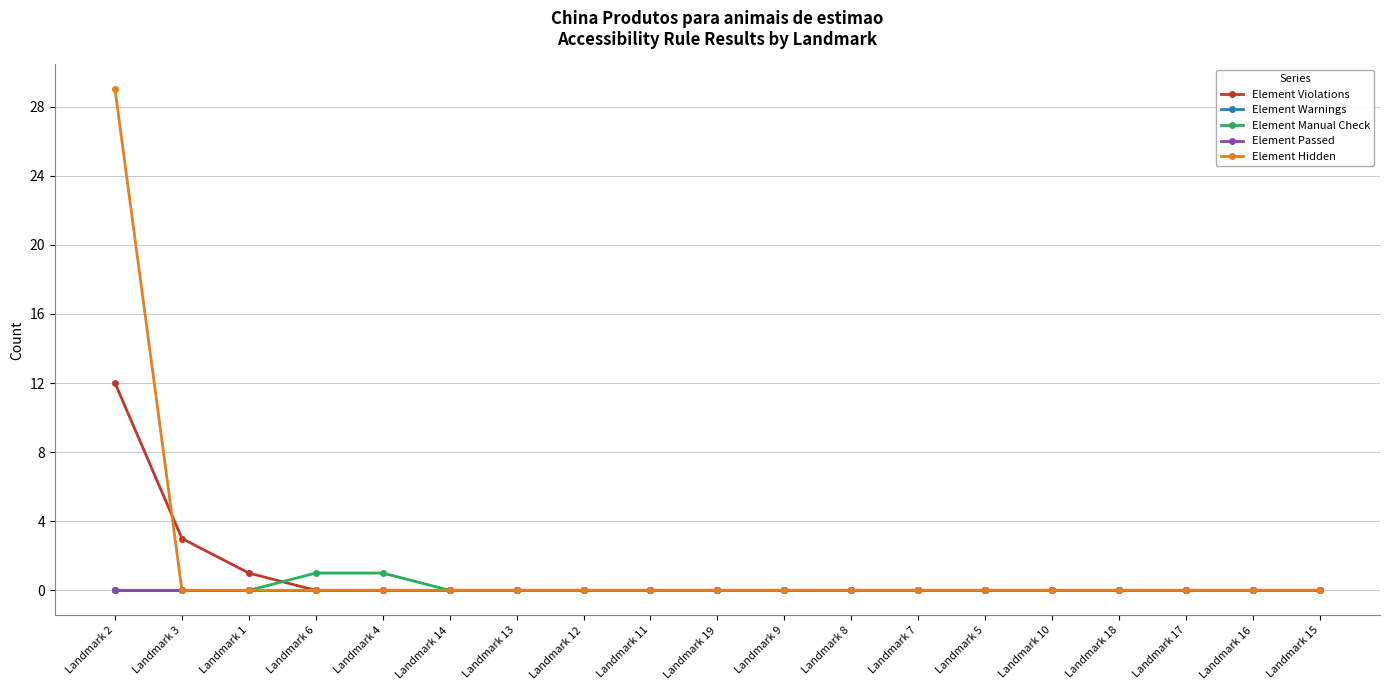

What is the label of the 18th point from the left?

Landmark 16